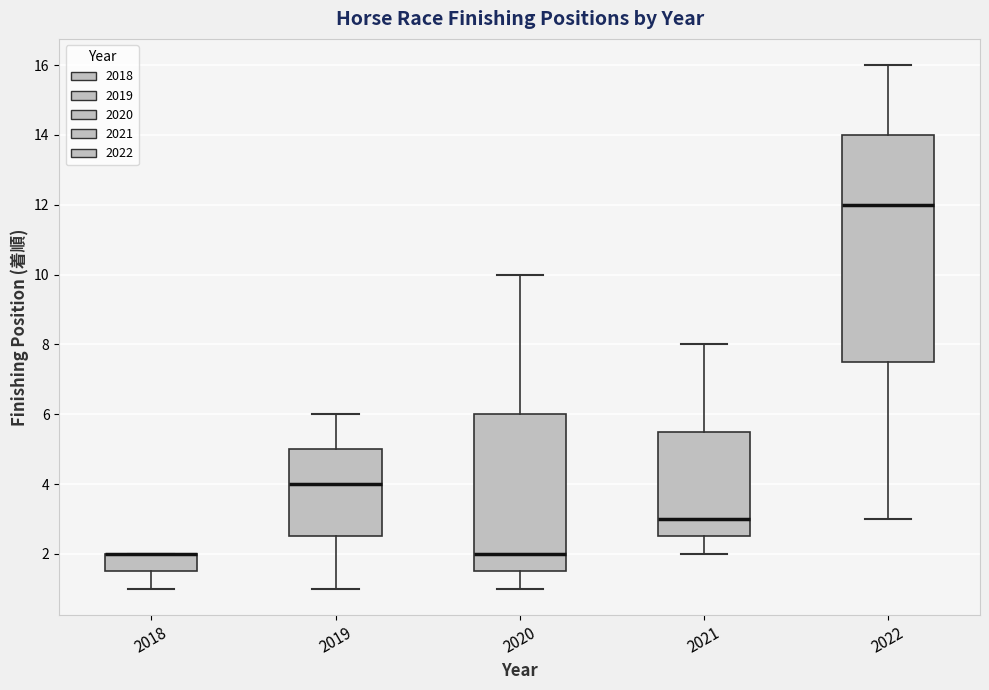

Which box is the tallest, from its lower edge to its upper edge?

2022